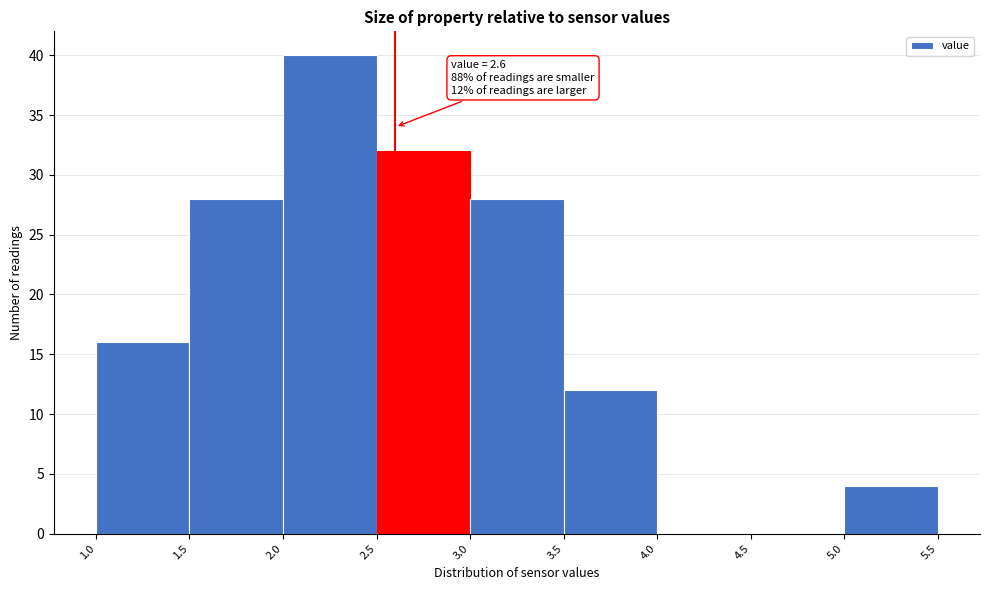

Which range on the x-axis has the tallest bar?

2.0 to 2.5